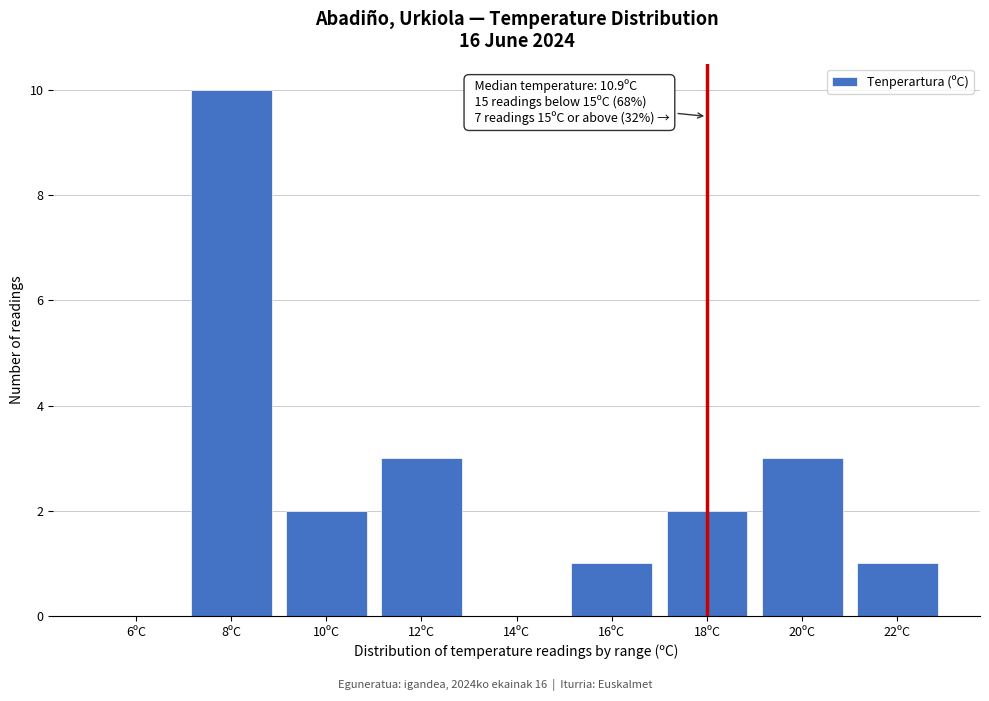

Reading right to left, extract all data points from this chart.

22ºC=1	20ºC=3	18ºC=2	16ºC=1	14ºC=0	12ºC=3	10ºC=2	8ºC=10	6ºC=0